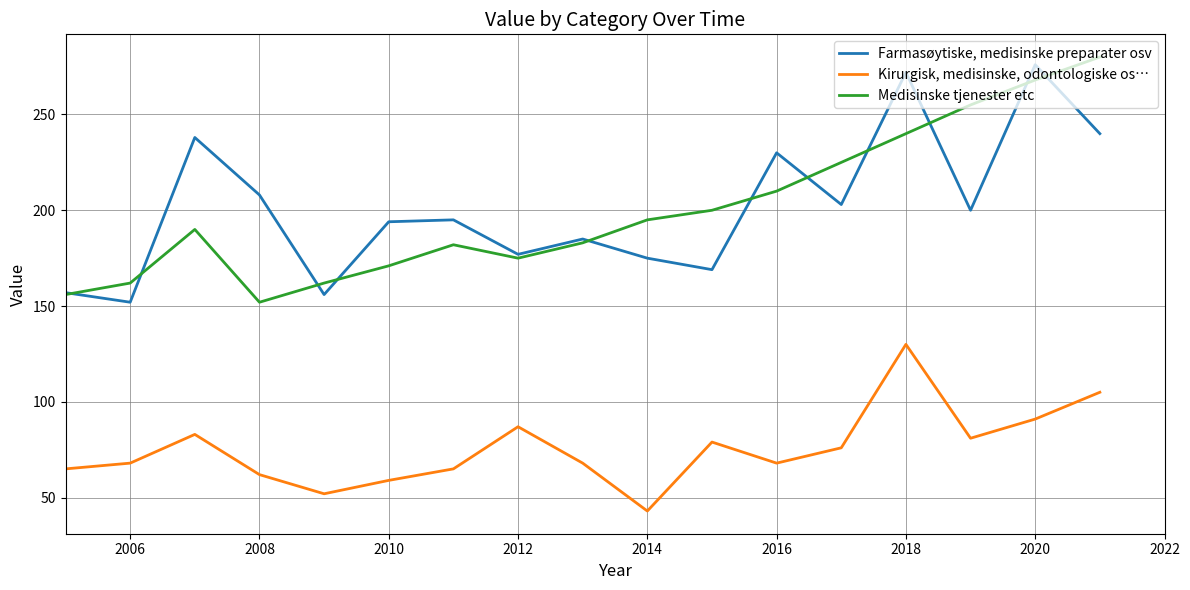

How many categories are shown in the chart?

17